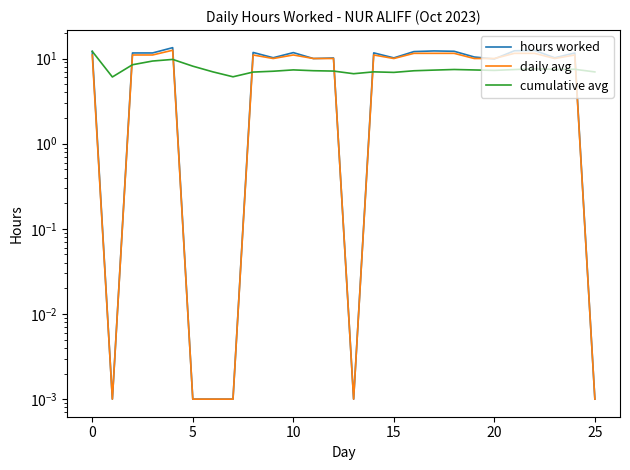

Which series ends up on top after the final intersection of daily avg and cumulative avg?

cumulative avg